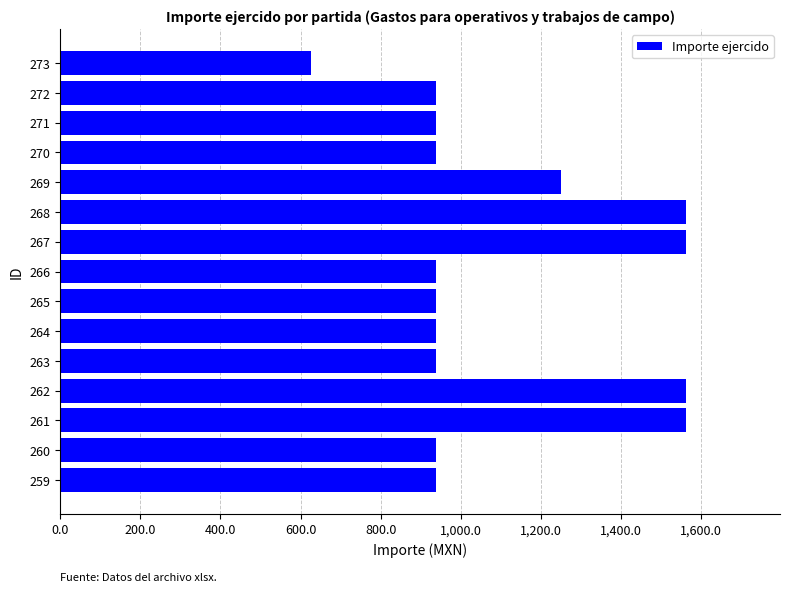

Approximately how many times larger is the value at 263 compared to 271?

1.0